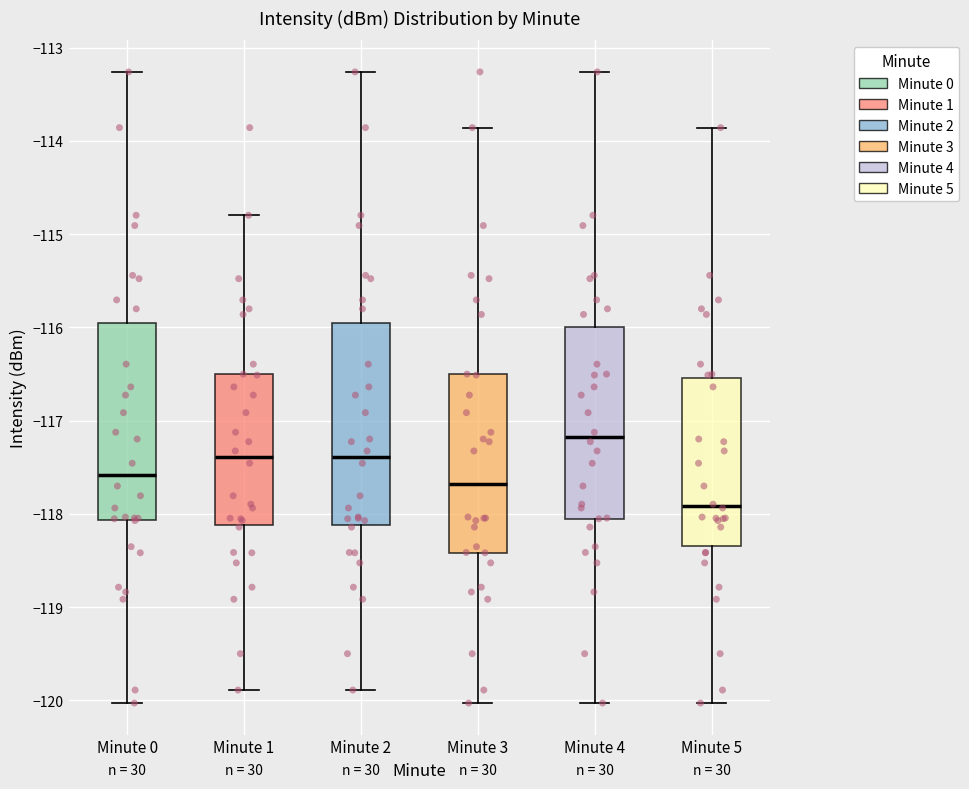

Which box has the highest median line?

Minute 4